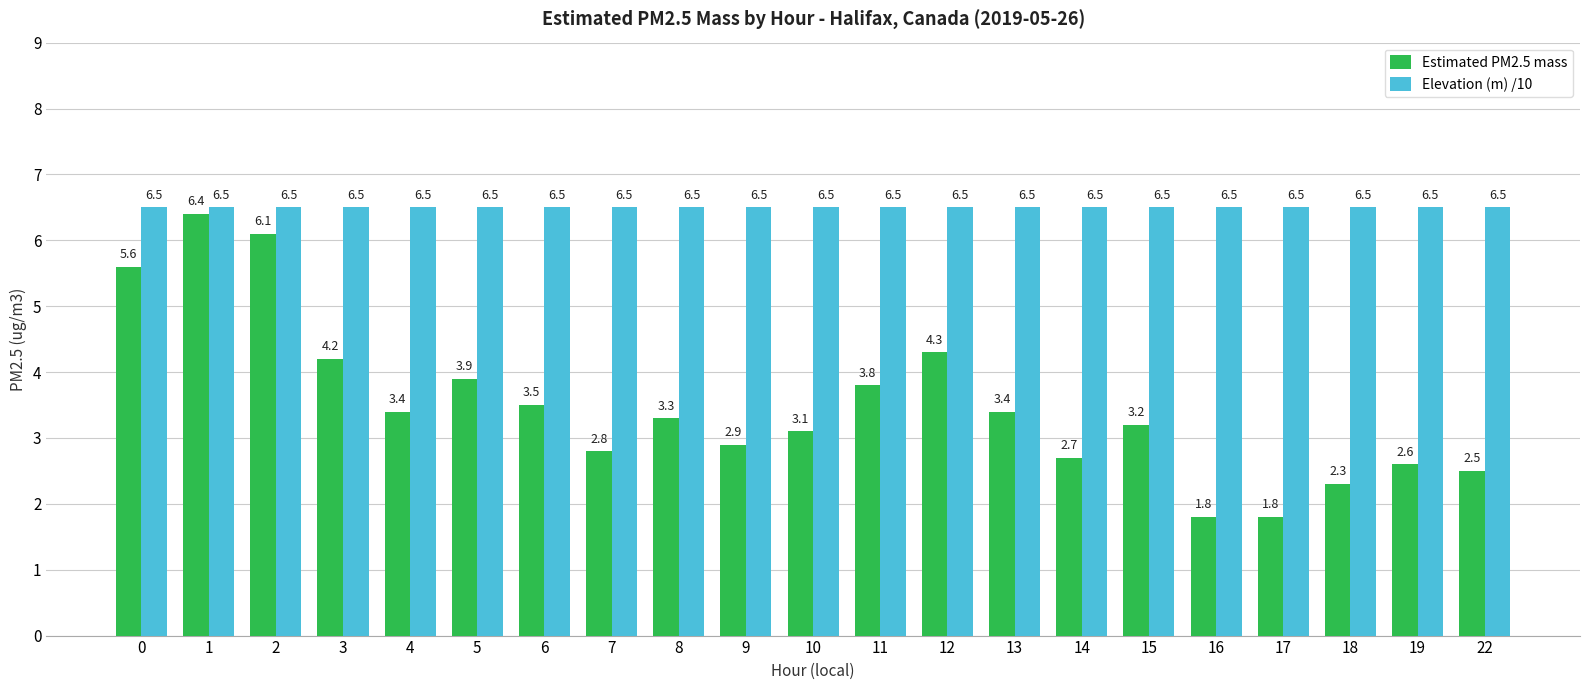

Is the value of Estimated PM2.5 mass at 13 greater than the value of Elevation (m) /10 at 13?

No